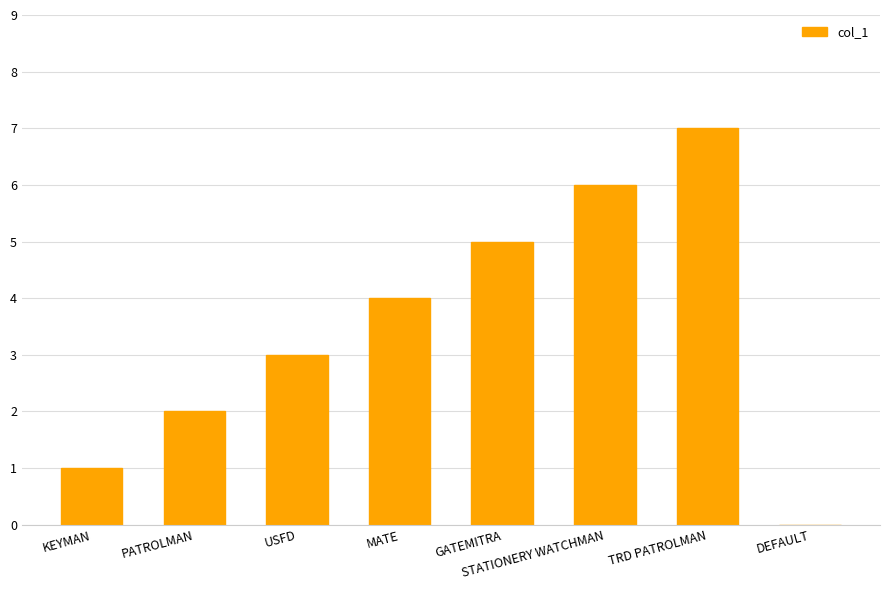

Which has a higher value, KEYMAN or DEFAULT?

KEYMAN